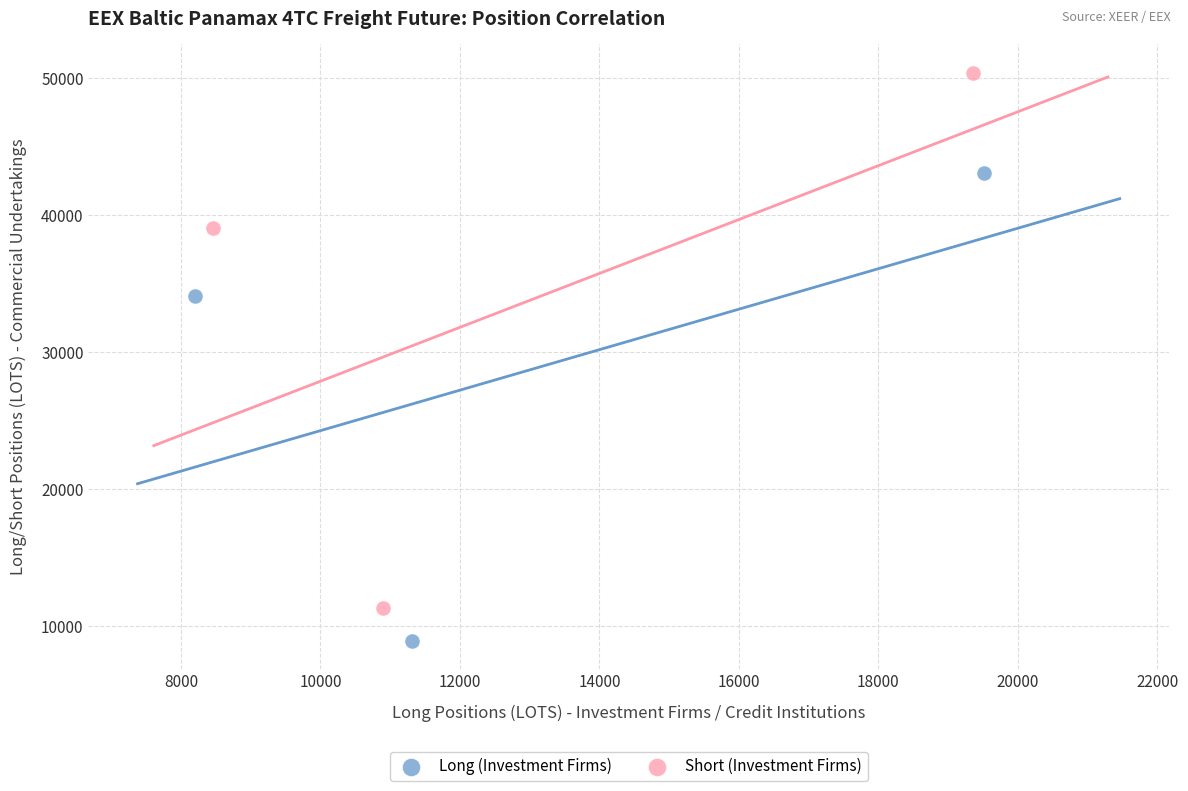

Which series reaches the maximum Y coordinate?

Short (Investment Firms)